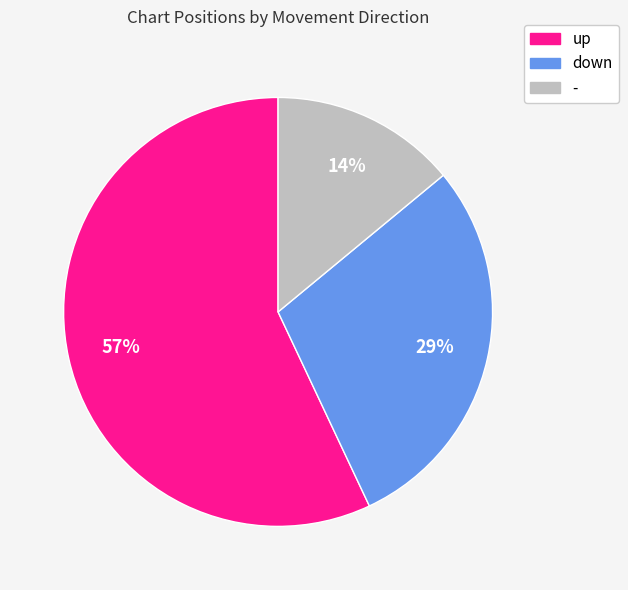

How many slices are in this pie chart?

3